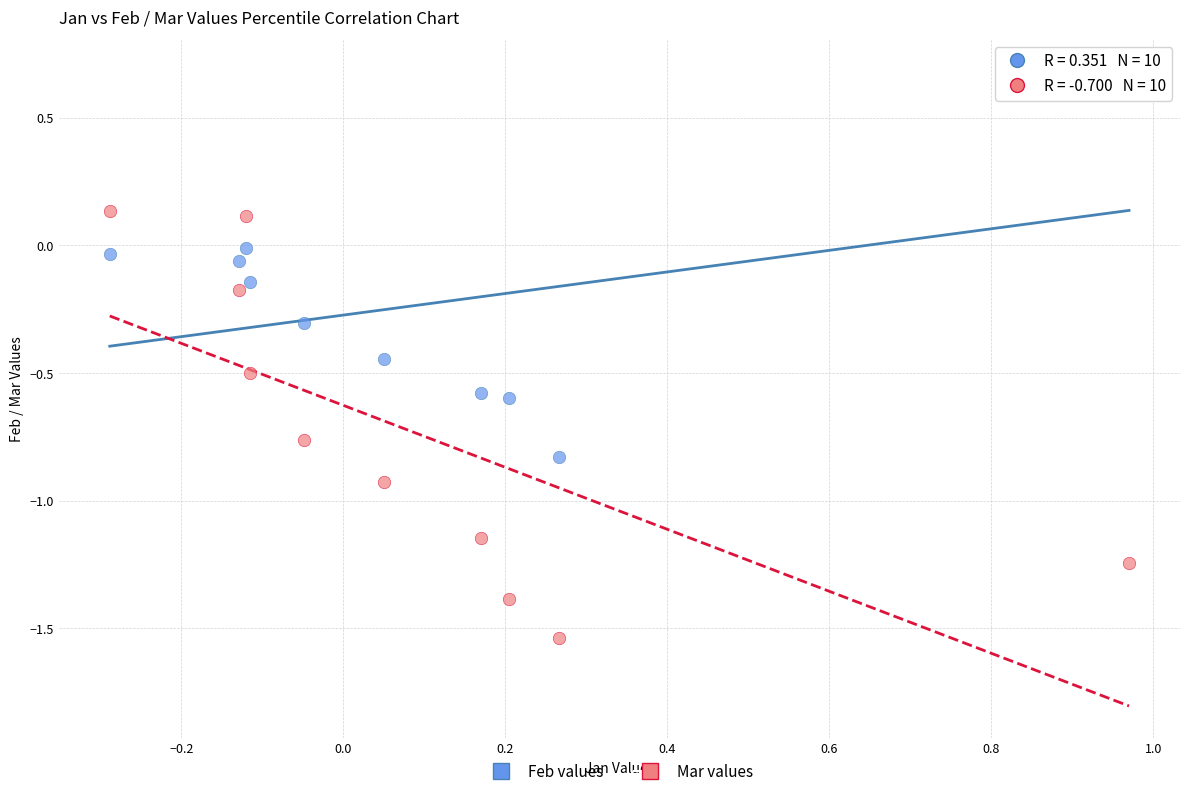

Across all data points, what is the range of X values (max minus min)?

1.3